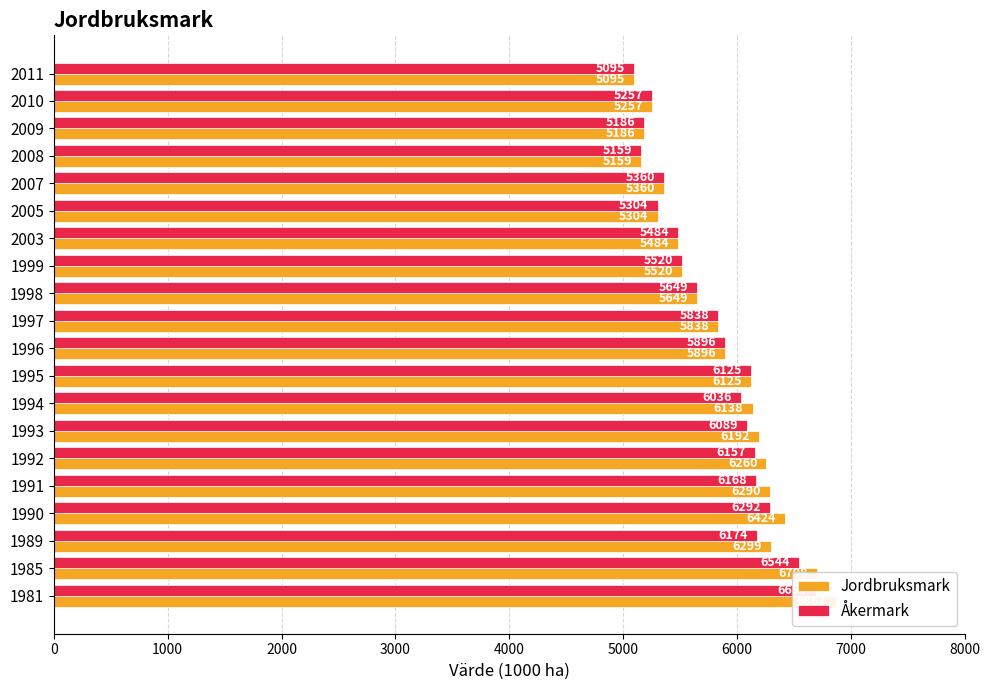

True or false: Åkermark has a value of 7103 at 2007.

False